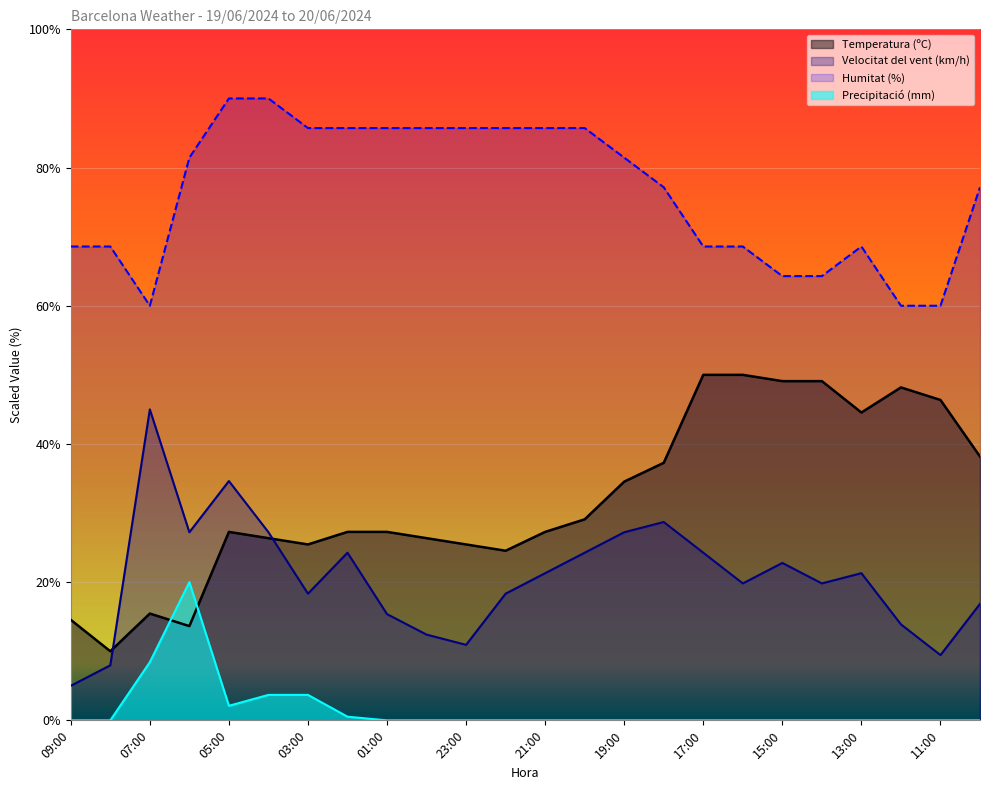

At 09:00, list the series in order from smallest to largest.

Precipitació (mm), Velocitat del vent (km/h), Temperatura (ºC), Humitat (%)